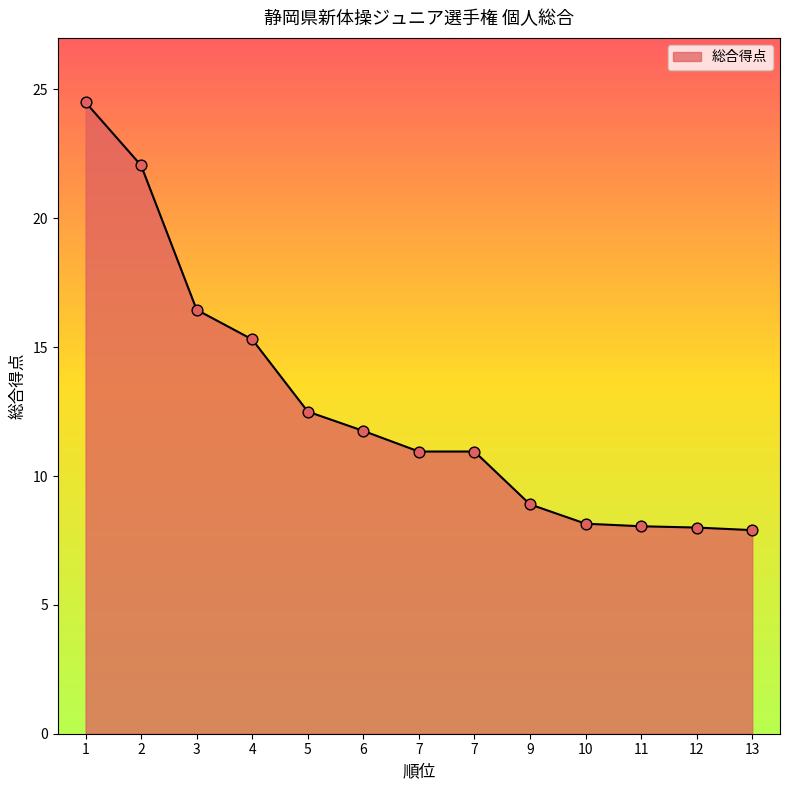

What is the change in value from 9 to 10?

-0.8